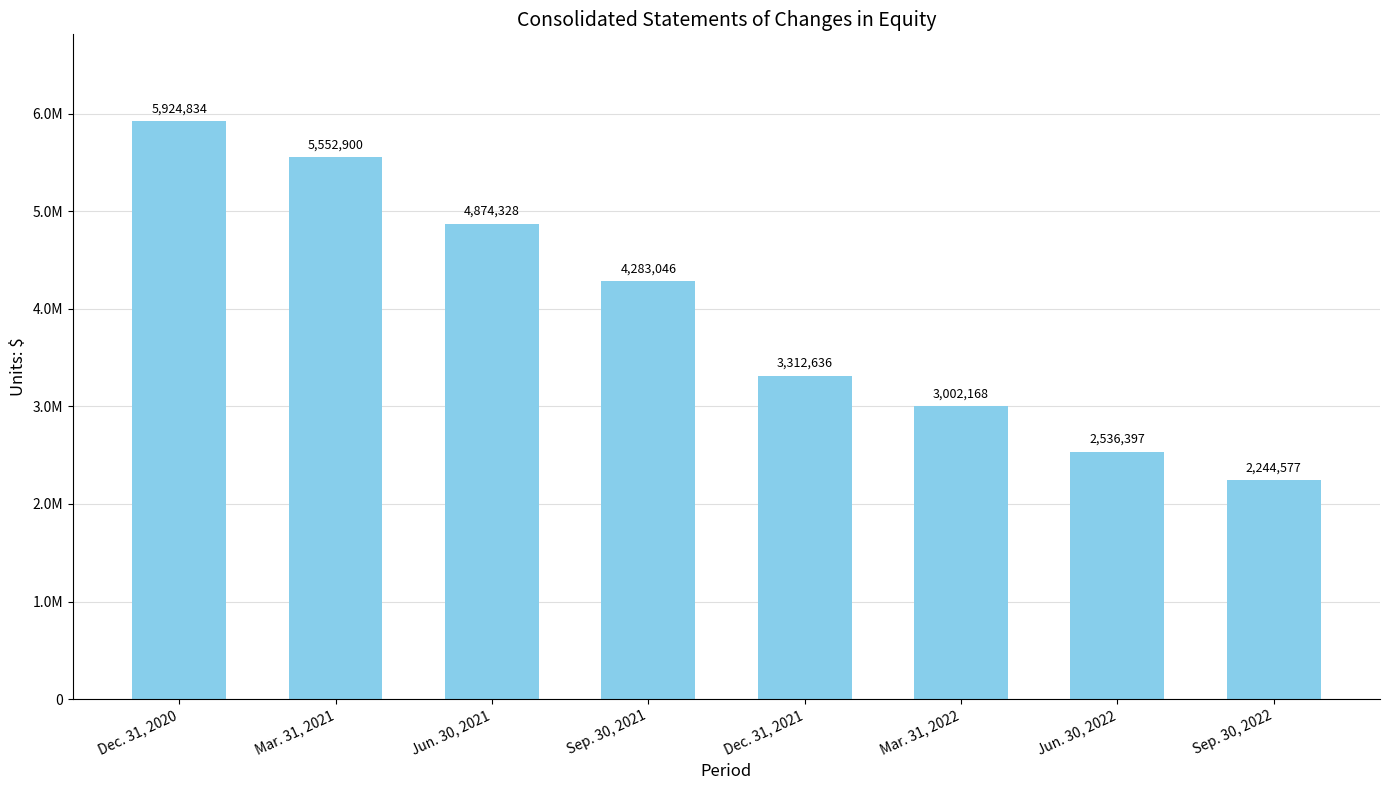

Does the chart contain any negative values?

No